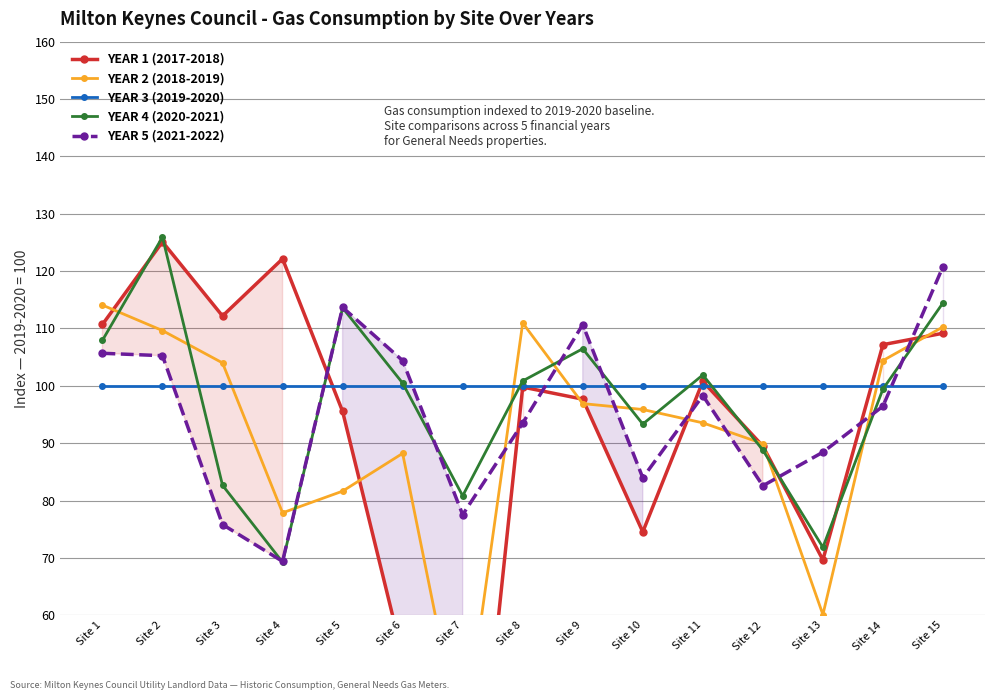

Reading left to right, extract all data points from this chart.

YEAR 1 (2017-2018): Site 1=110.7	Site 2=125.1	Site 3=112.2	Site 4=122.1	Site 5=95.5	Site 6=52.8	Site 7=0.5	Site 8=99.8	Site 9=97.7	Site 10=74.5	Site 11=100.8	Site 12=89.5	Site 13=69.6	Site 14=107.2	Site 15=109.2
YEAR 2 (2018-2019): Site 1=114.1	Site 2=109.6	Site 3=104.0	Site 4=77.9	Site 5=81.6	Site 6=88.2	Site 7=36.4	Site 8=111.0	Site 9=96.9	Site 10=95.9	Site 11=93.5	Site 12=89.9	Site 13=60.1	Site 14=104.4	Site 15=110.3
YEAR 3 (2019-2020): Site 1=100.0	Site 2=100.0	Site 3=100.0	Site 4=100.0	Site 5=100.0	Site 6=100.0	Site 7=100.0	Site 8=100.0	Site 9=100.0	Site 10=100.0	Site 11=100.0	Site 12=100.0	Site 13=100.0	Site 14=100.0	Site 15=100.0
YEAR 4 (2020-2021): Site 1=107.9	Site 2=125.9	Site 3=82.7	Site 4=69.2	Site 5=113.6	Site 6=100.5	Site 7=80.8	Site 8=100.9	Site 9=106.5	Site 10=93.3	Site 11=101.9	Site 12=88.8	Site 13=71.8	Site 14=99.4	Site 15=114.5
YEAR 5 (2021-2022): Site 1=105.7	Site 2=105.2	Site 3=75.8	Site 4=69.4	Site 5=113.7	Site 6=104.4	Site 7=77.5	Site 8=93.5	Site 9=110.7	Site 10=84.0	Site 11=98.3	Site 12=82.6	Site 13=88.4	Site 14=96.4	Site 15=120.8